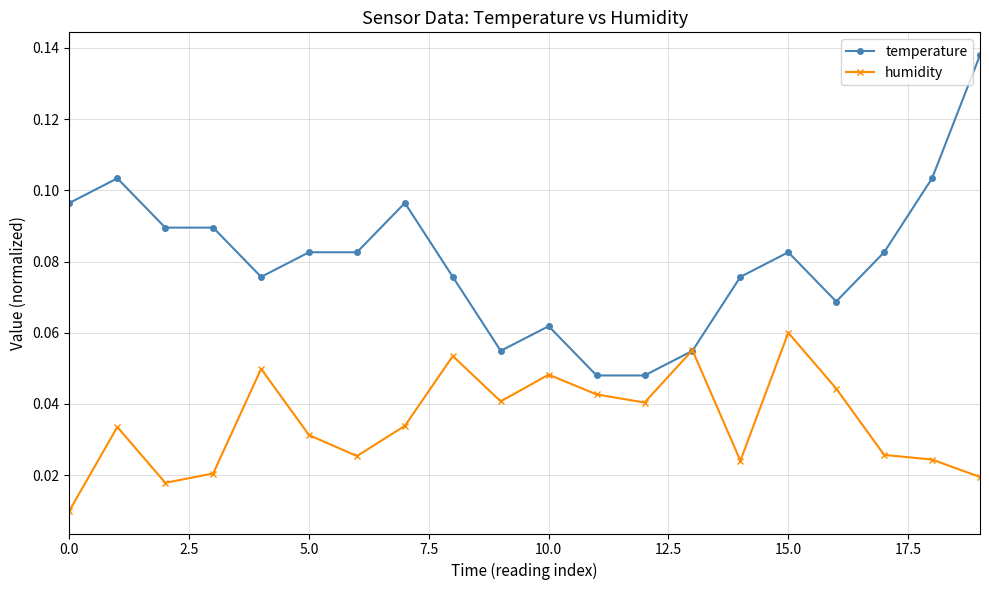

Which series has the widest spread of values?

temperature